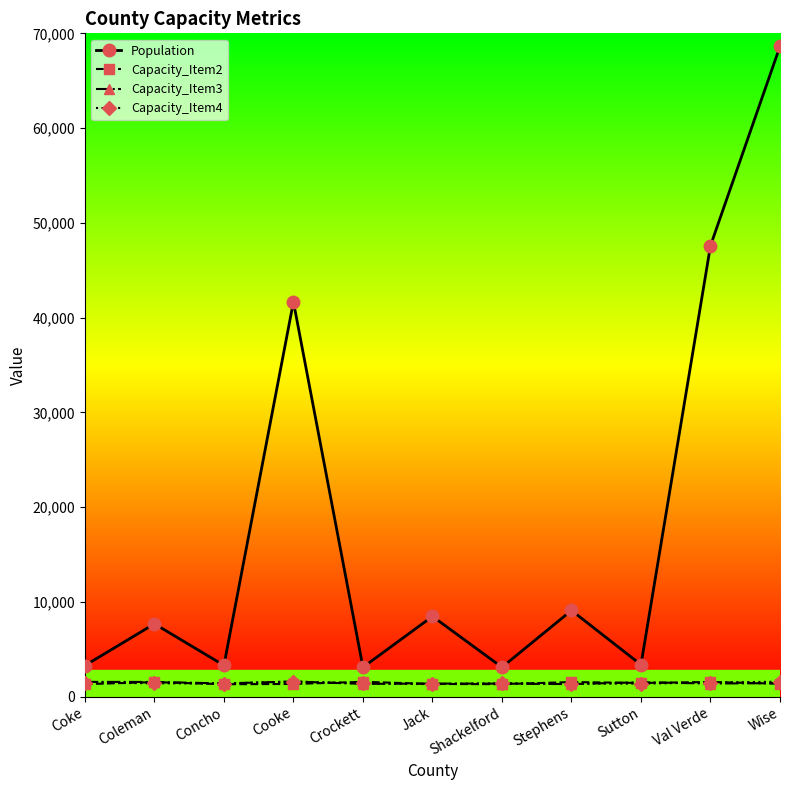

Which series has the largest range (max minus min)?

Population